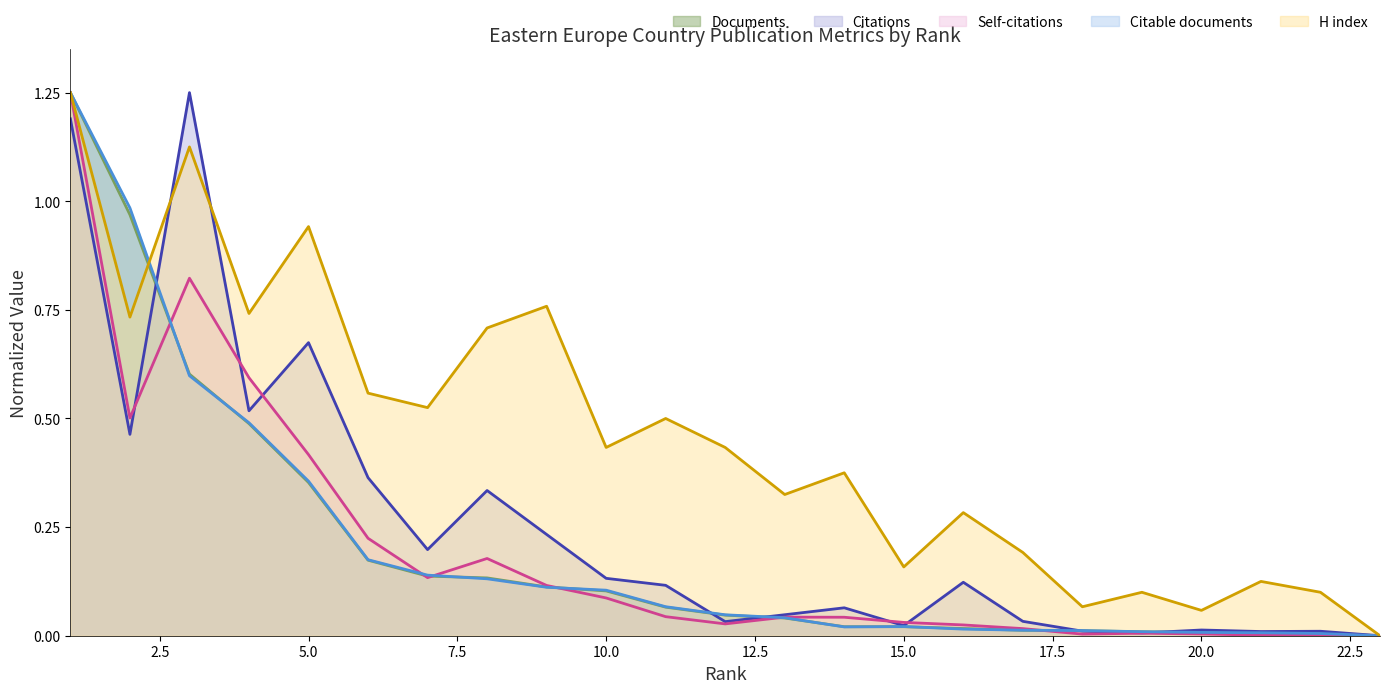

How many categories are shown in the chart?

23